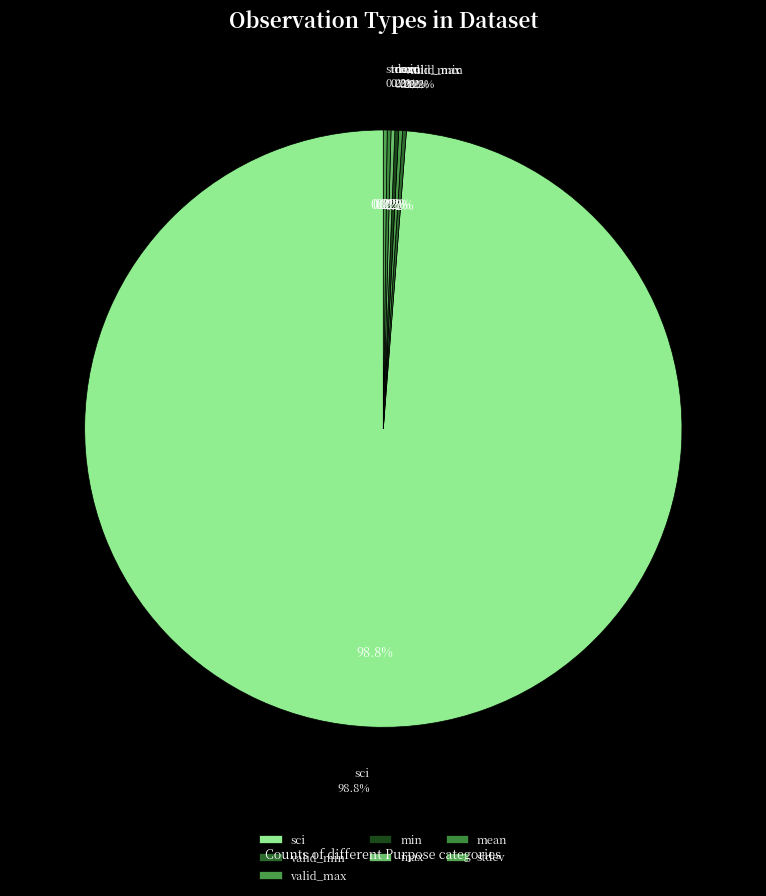

How many slices are in this pie chart?

7